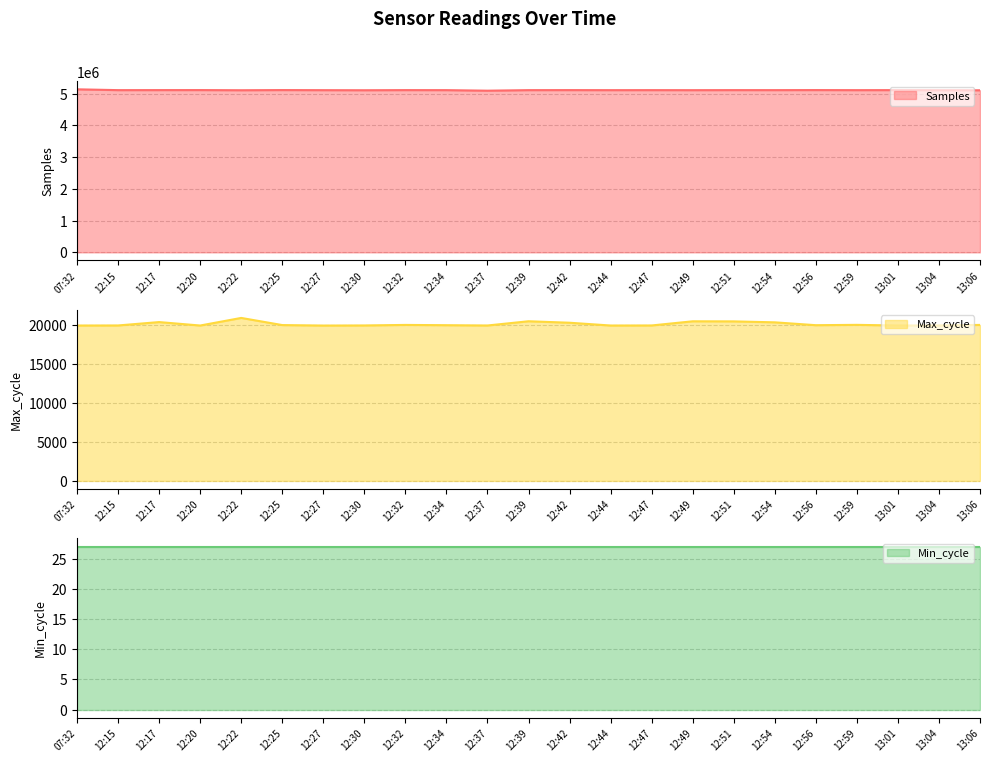

What is the label of the 14th point from the left?

12:44